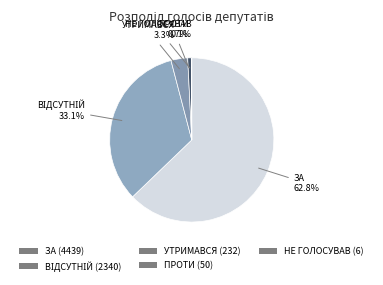

Is there a majority slice in this chart?

Yes